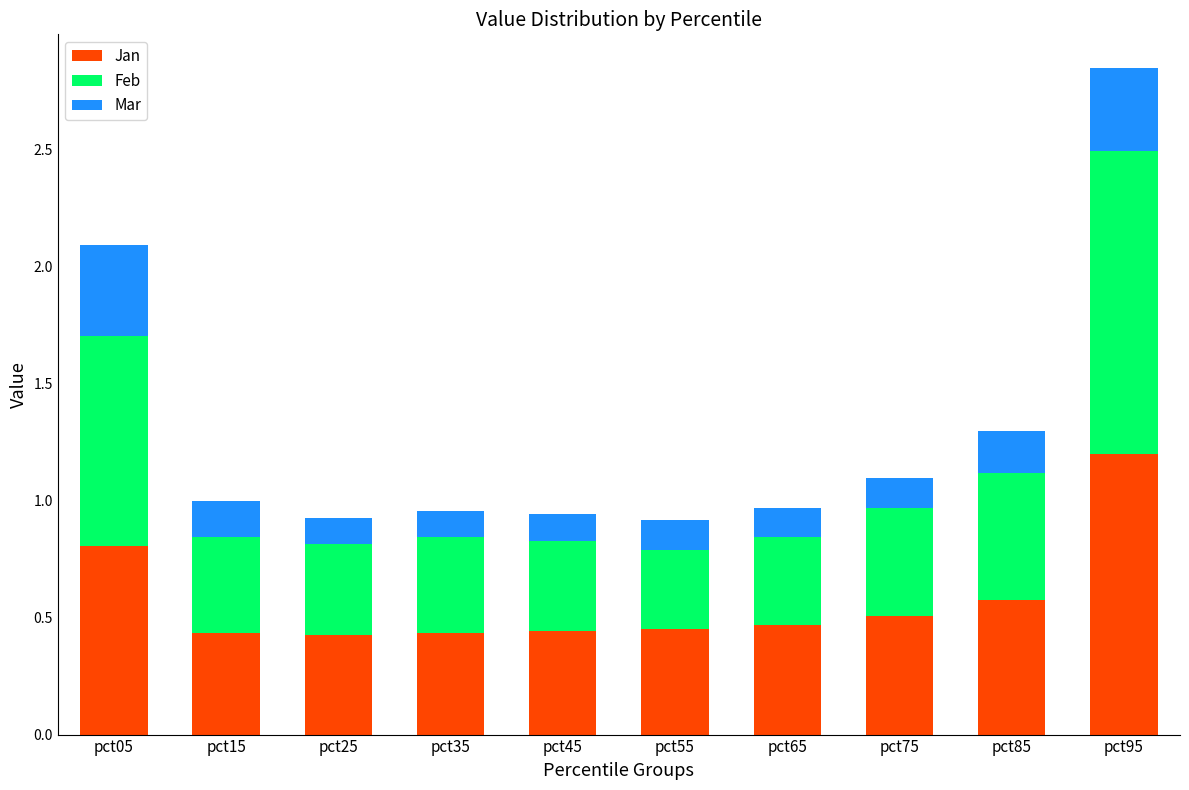

How many Jan values are between 0 and 1?

9